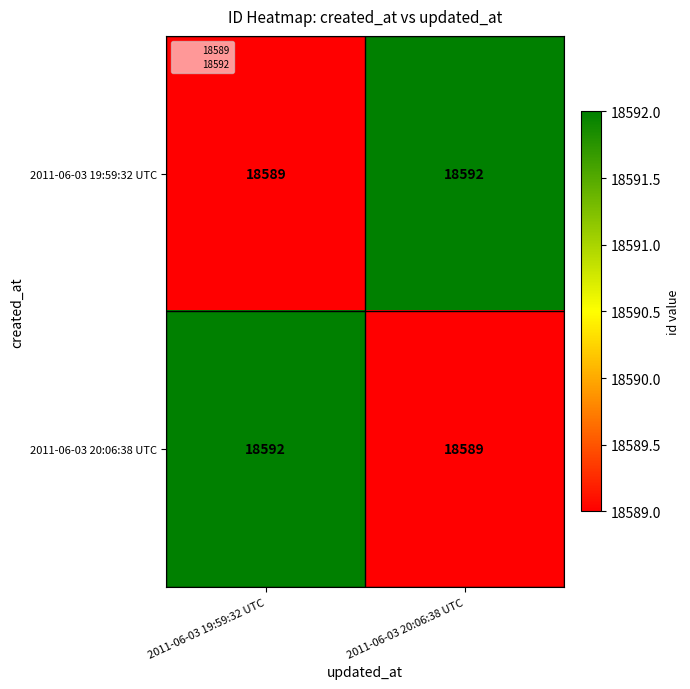

How many data points does each series have?

2